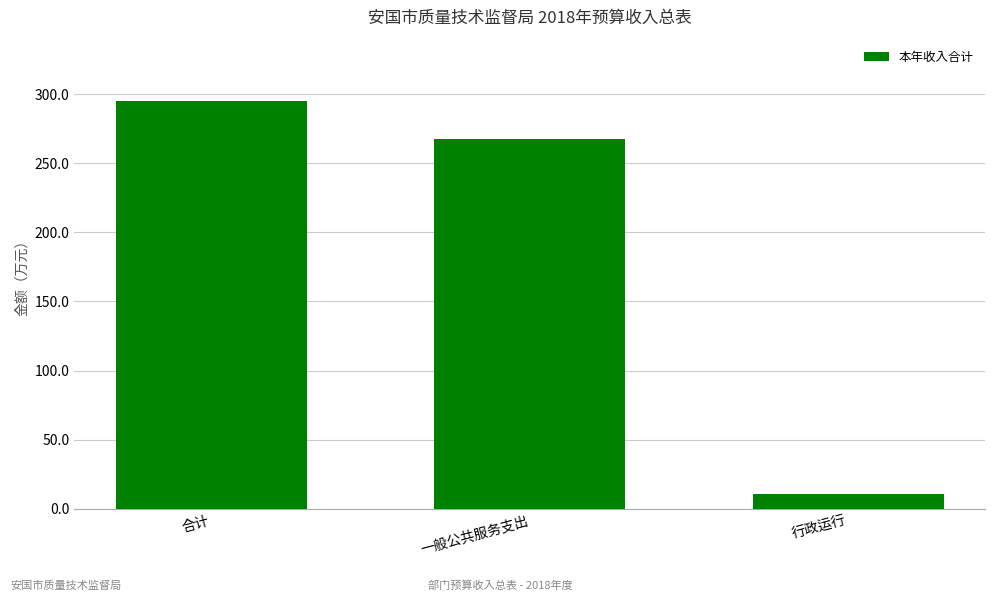

How many bars are there in total?

3